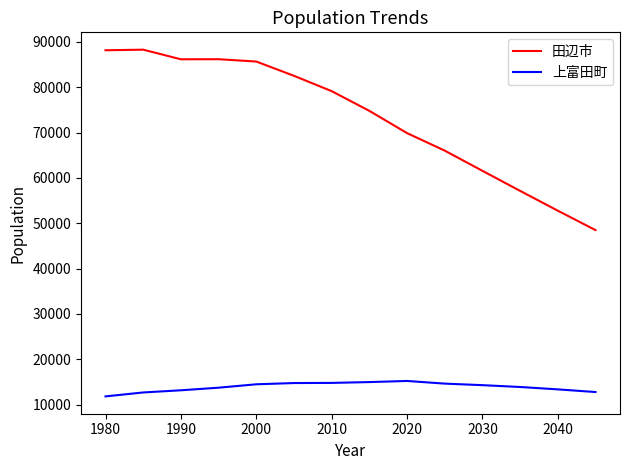

What is the difference between the maximum and minimum values in the 田辺市 series?

39770